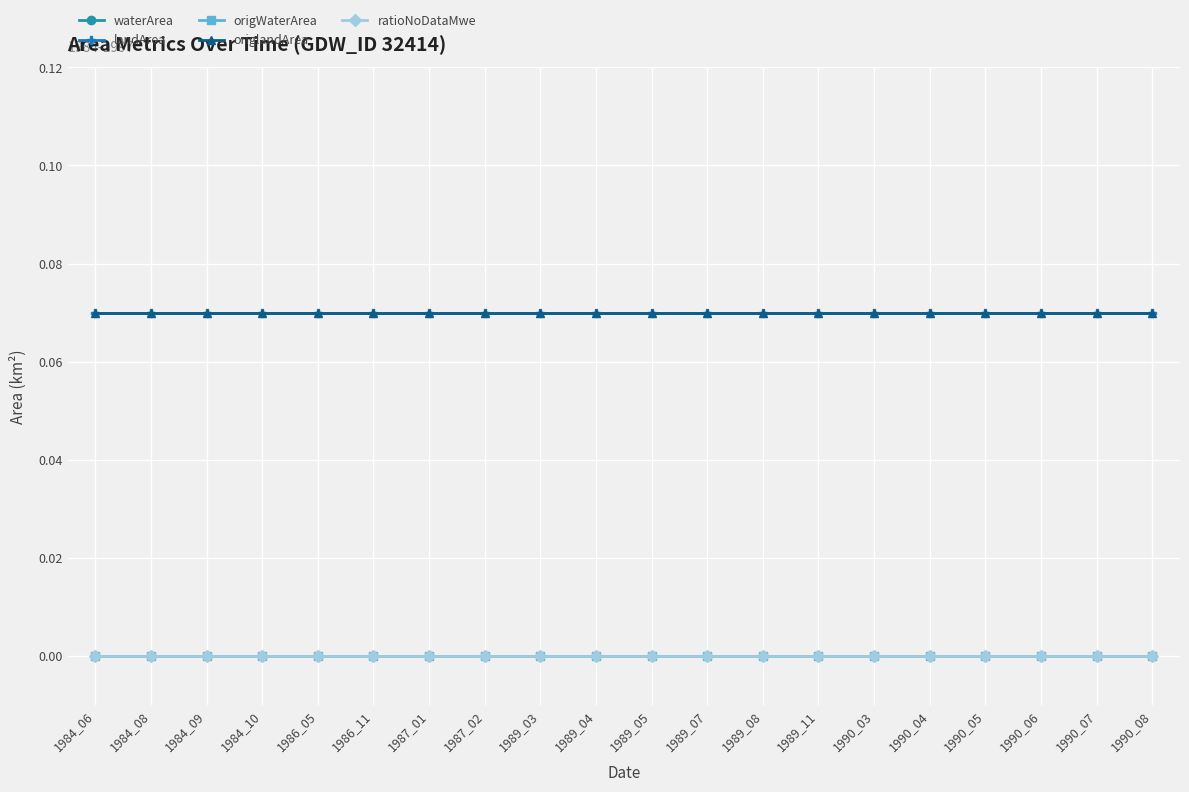

Is it true that landArea equals 0.1 at 1984_10?

True